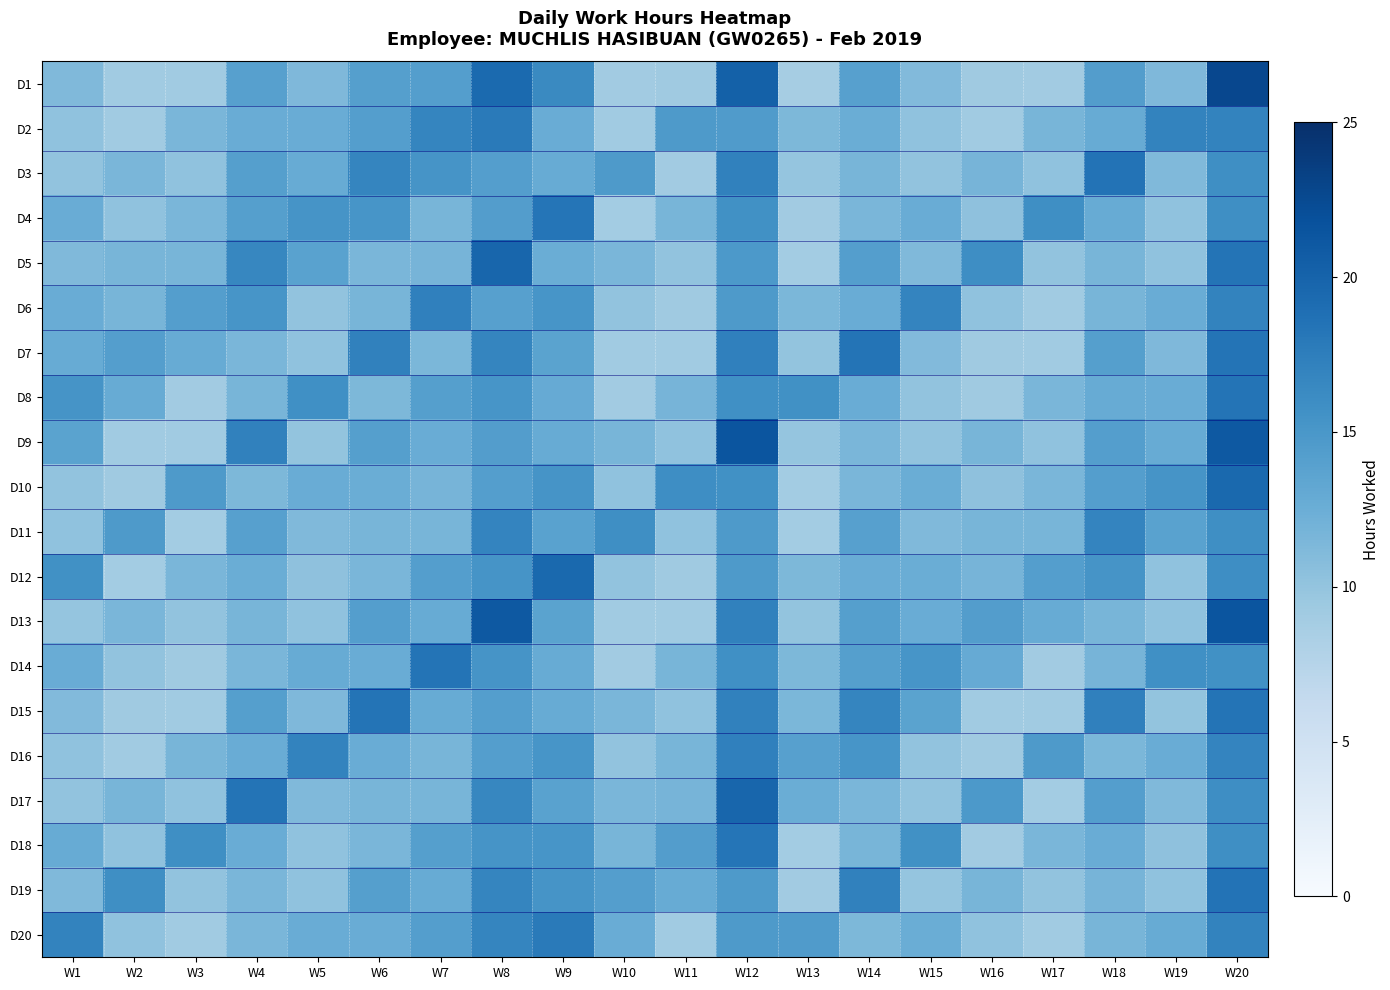

Which series changed the most between W4 and W11?

D9